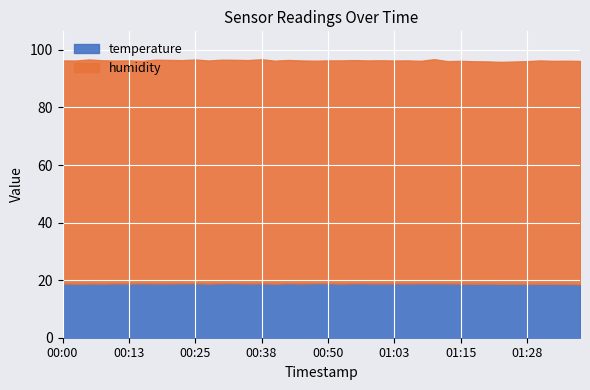

What is the label of the 4th point from the left?

00:08